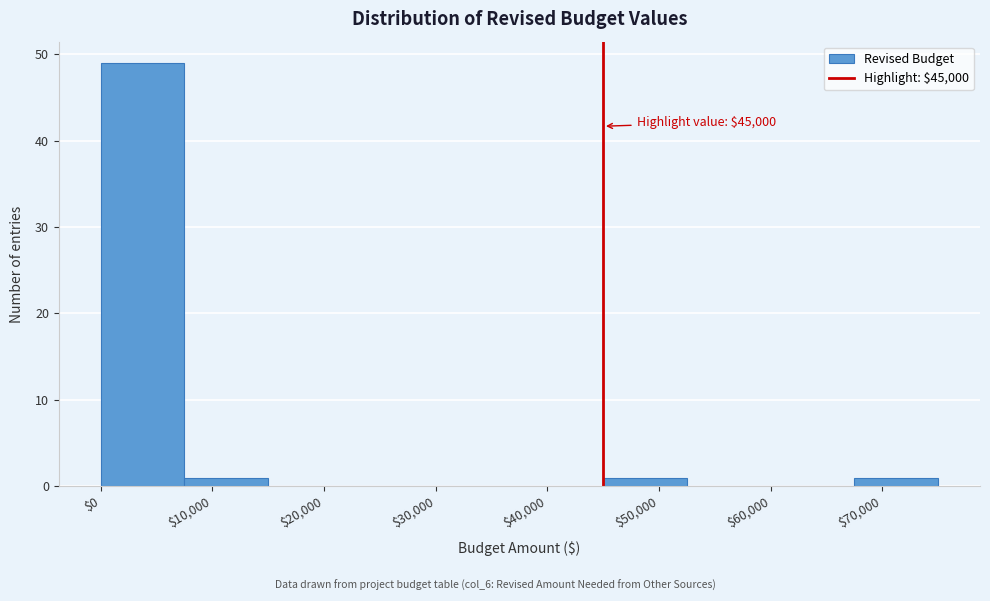

Over which range of the x-axis is the bar tallest?

0 to 7500